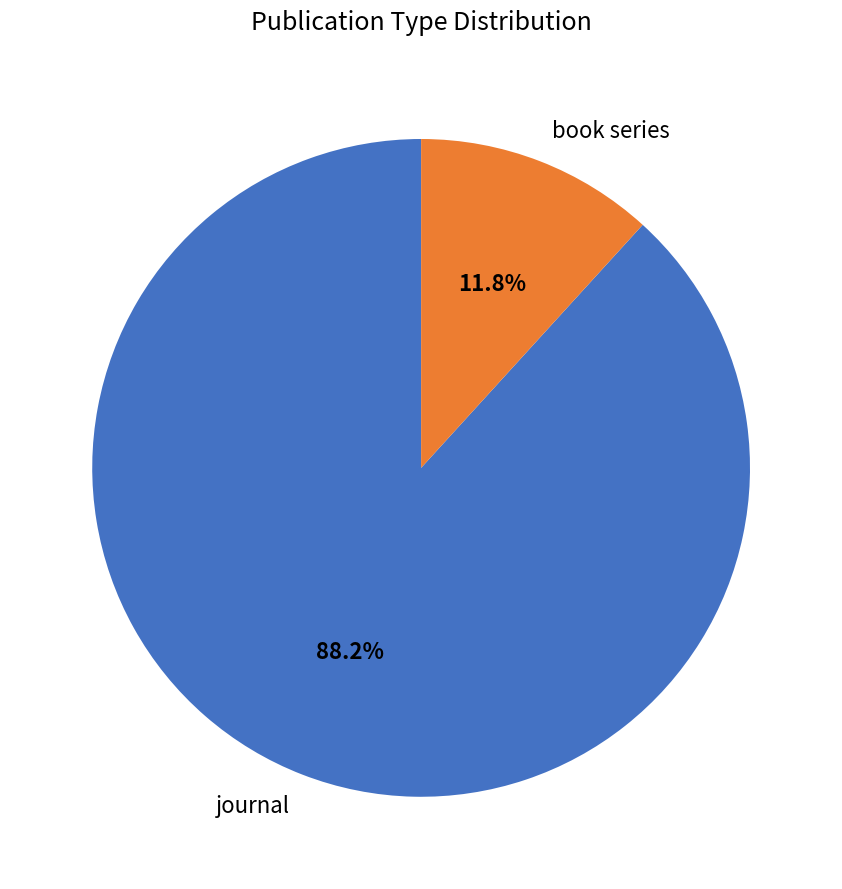

What portion of the pie excludes journal?

11.8%